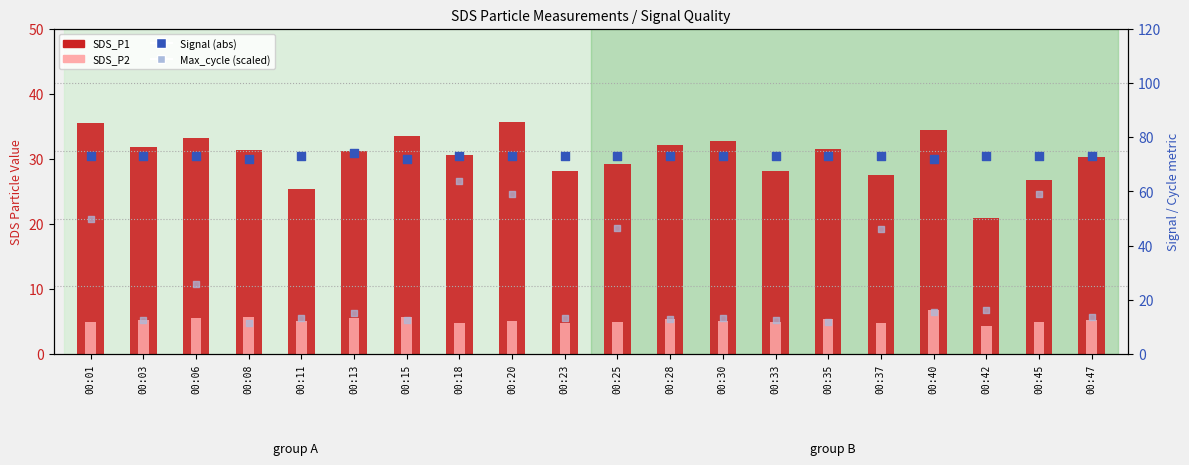

Which series has the largest total across all categories?

Signal (abs)